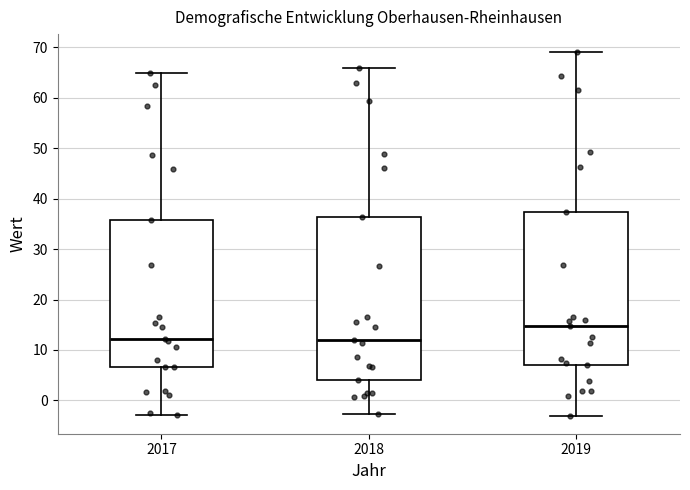

Comparing the boxes themselves (not the whiskers), which one is the tallest?

2018